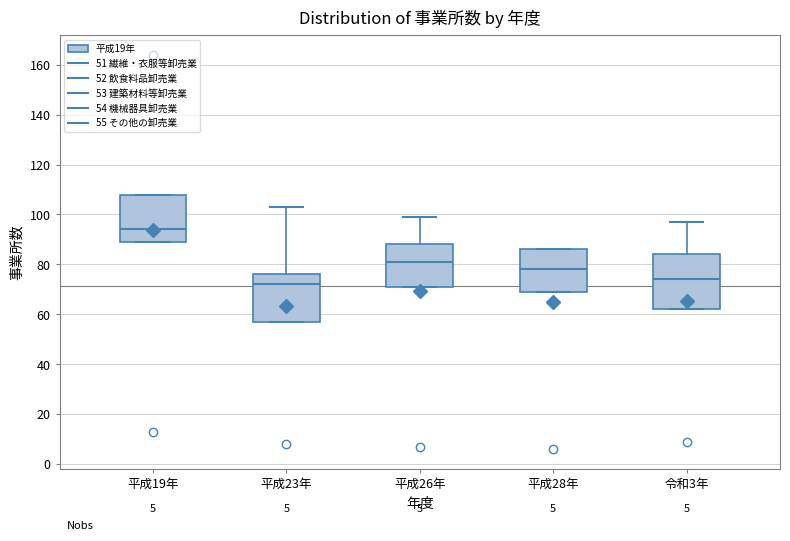

Where does the median line of the box for 平成26年 sit on the y-axis? The values are not printed on the chart, so give them approximately, as read against the axis.

82